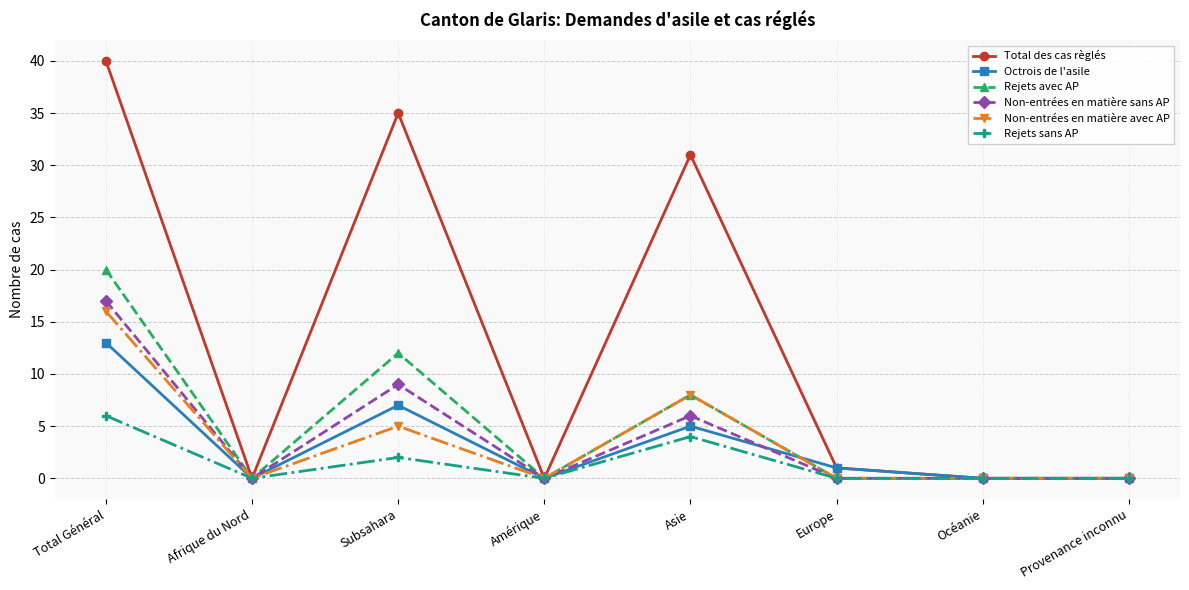

Reading left to right, extract all data points from this chart.

Total des cas règlés: 40	0	35	0	31	1	0	0
Octrois de l'asile: 13	0	7	0	5	1	0	0
Rejets avec AP: 20	0	12	0	8	0	0	0
Non-entrées en matière sans AP: 17	0	9	0	6	0	0	0
Non-entrées en matière avec AP: 16	0	5	0	8	0	0	0
Rejets sans AP: 6	0	2	0	4	0	0	0